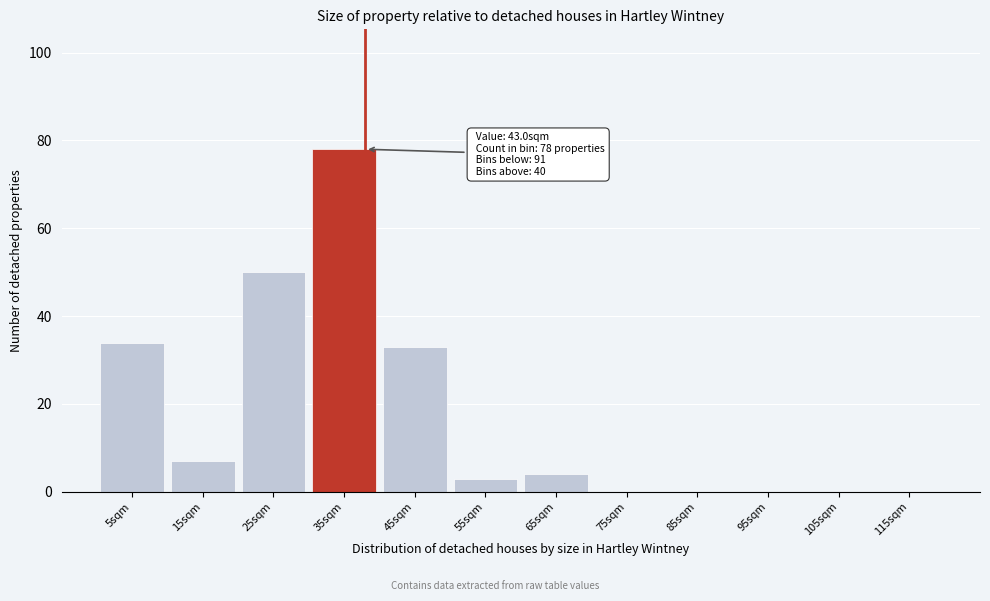

Reading left to right, list all the values displayed in this chart.

5sqm=34	15sqm=7	25sqm=50	35sqm=78	45sqm=33	55sqm=3	65sqm=4	75sqm=0	85sqm=0	95sqm=0	105sqm=0	115sqm=0